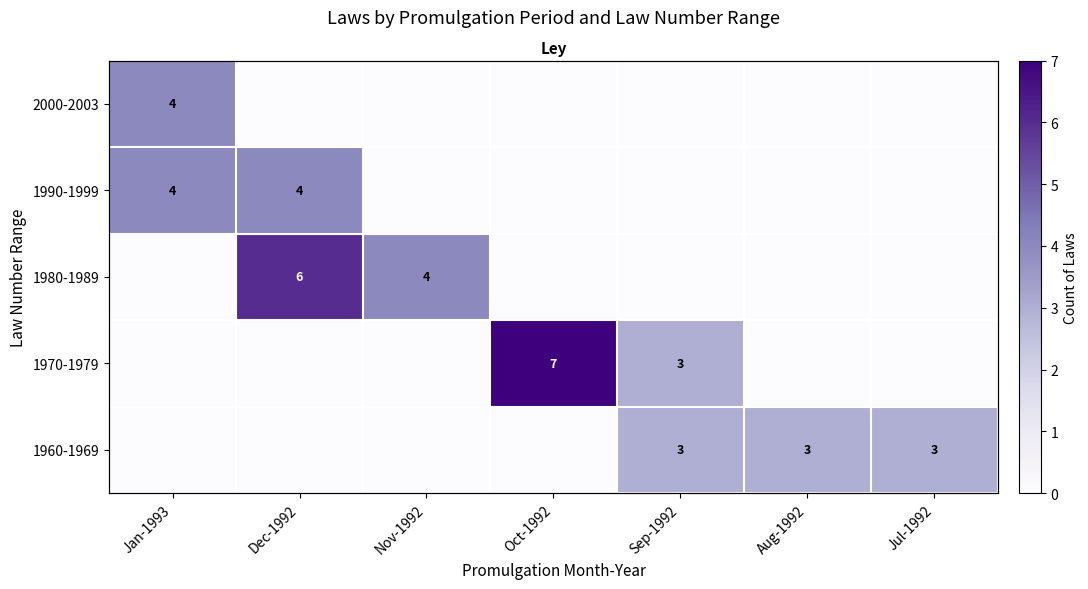

At which label is 1990-1999 closest to 2?

Jan-1993